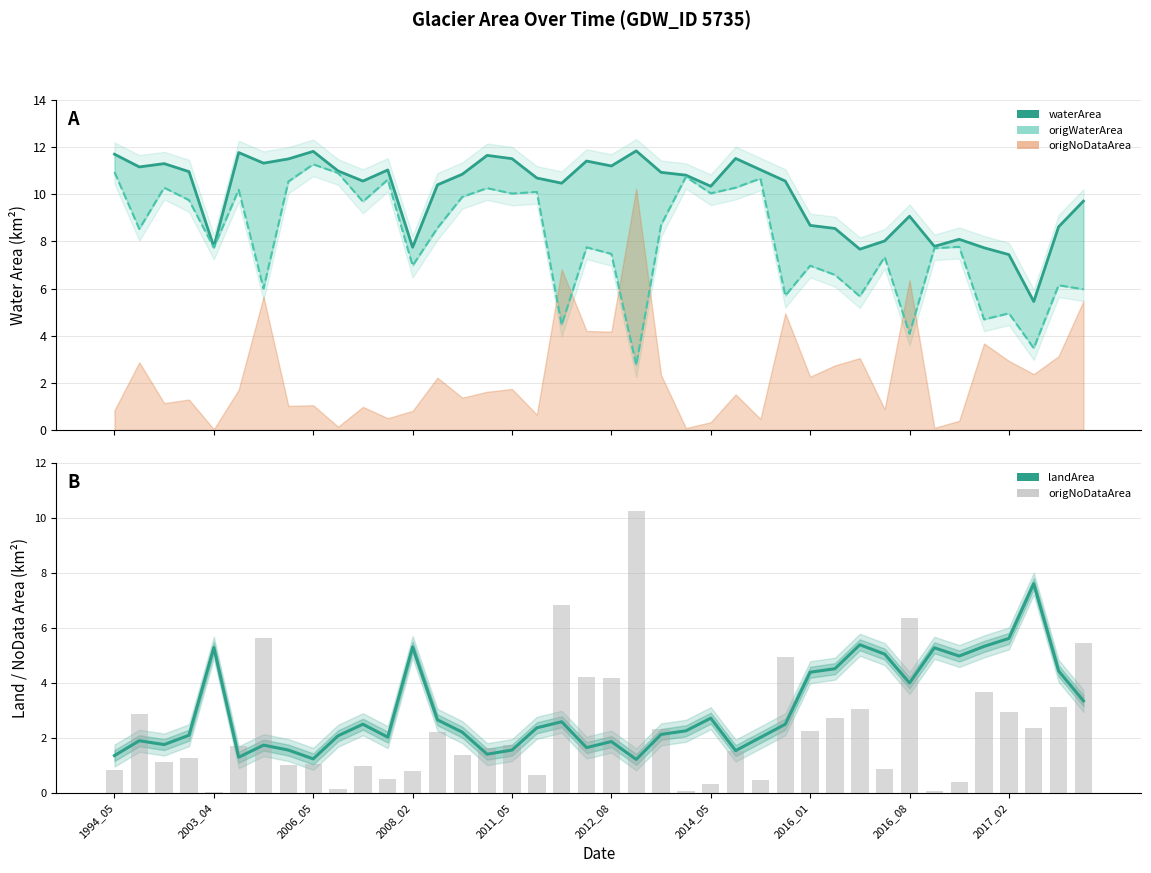

Reading left to right, transcribe all the data shown in this chart.

waterArea: 11.7	11.2	11.3	11.0	7.8	11.8	11.3	11.5	11.8	11.0	10.6	11.0	7.8	10.4	10.8	11.7	11.5	10.7	10.5	11.4	11.2	11.8	10.9	10.8	10.3	11.5	11.0	10.6	8.7	8.6	7.7	8.0	9.1	7.8	8.1	7.7	7.4	5.5	8.6	9.7
origWaterArea: 10.9	8.5	10.3	9.8	7.7	10.2	6.0	10.5	11.3	10.9	9.7	10.6	7.0	8.6	9.9	10.3	10.0	10.1	4.5	7.8	7.5	2.8	8.7	10.7	10.0	10.3	10.7	5.7	7.0	6.6	5.7	7.3	4.1	7.7	7.8	4.7	5.0	3.5	6.1	6.0
landArea: 1.4	1.9	1.8	2.1	5.3	1.3	1.7	1.6	1.2	2.1	2.5	2.0	5.3	2.7	2.2	1.4	1.6	2.4	2.6	1.6	1.9	1.2	2.1	2.3	2.7	1.5	2.0	2.5	4.4	4.5	5.4	5.0	4.0	5.3	5.0	5.3	5.6	7.6	4.4	3.4
origNoDataArea (bars): 0.8	2.9	1.1	1.3	0.0	1.7	5.7	1.0	1.1	0.1	1.0	0.5	0.8	2.2	1.4	1.6	1.7	0.7	6.8	4.2	4.2	10.2	2.3	0.1	0.3	1.5	0.5	5.0	2.3	2.7	3.0	0.9	6.4	0.1	0.4	3.7	2.9	2.4	3.1	5.5